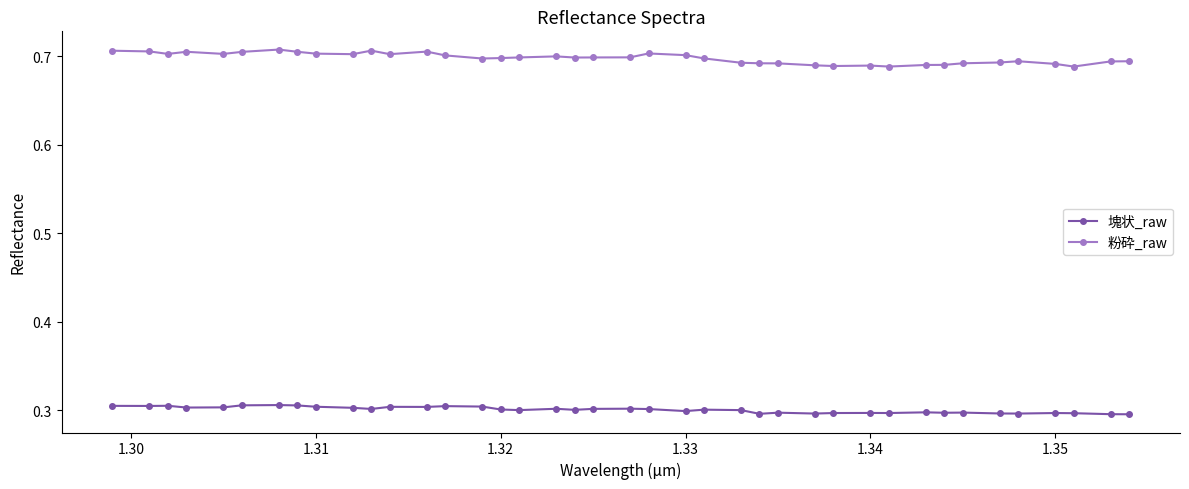

List the series in order of their overall mean, lowest first.

塊状_raw, 粉砕_raw